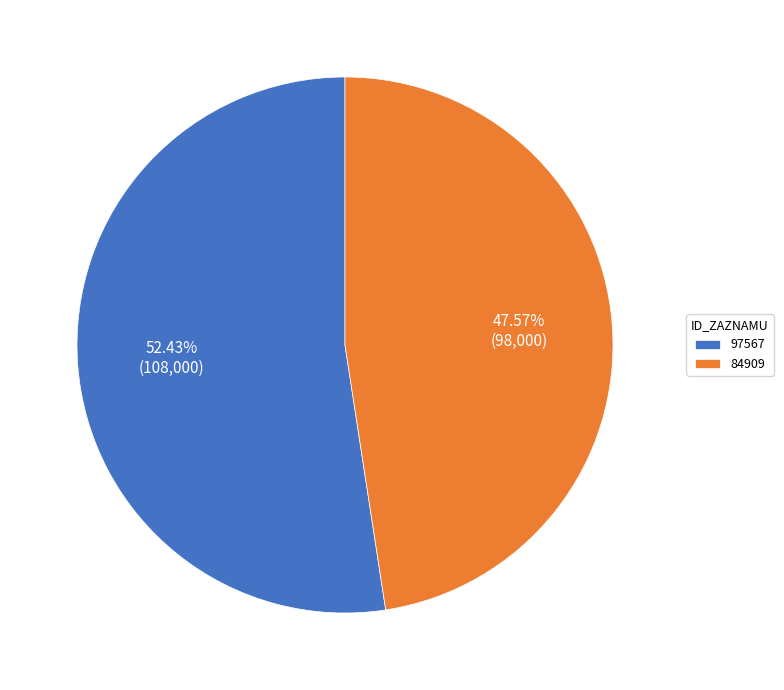

Does any single category account for the majority?

Yes